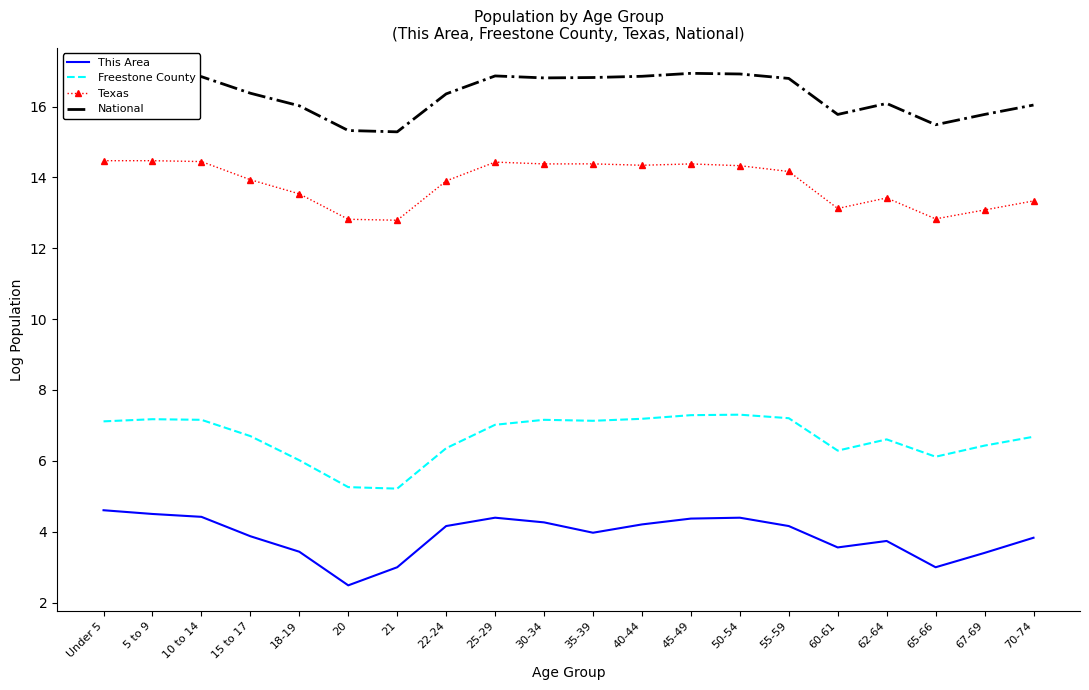

True or false: This Area and Texas intersect in this chart.

False